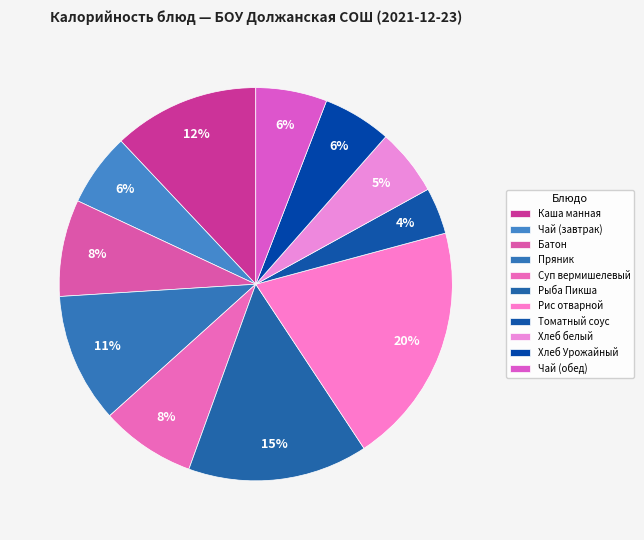

Is there any slice that represents more than half of the pie?

No